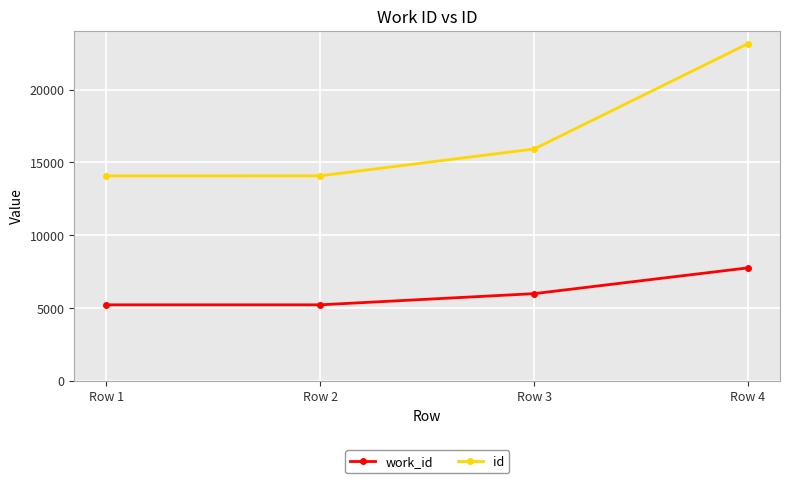

What is the smallest value displayed?

5214